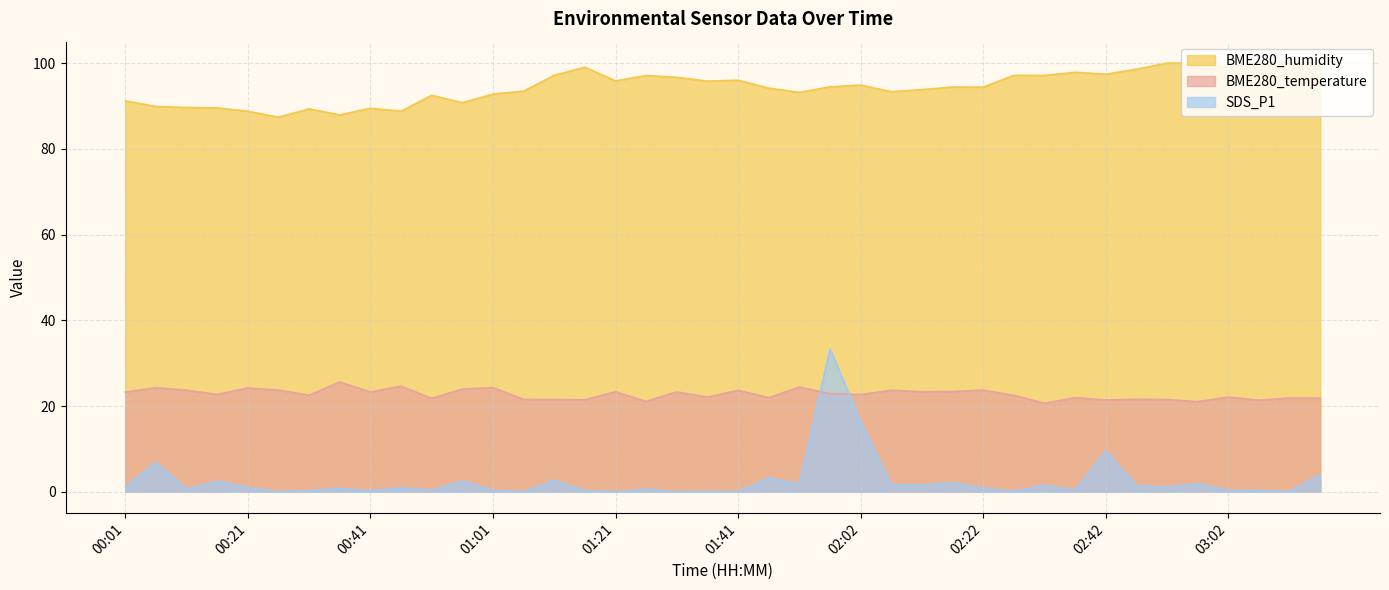

What is the total value across all series at 01:01?

117.3